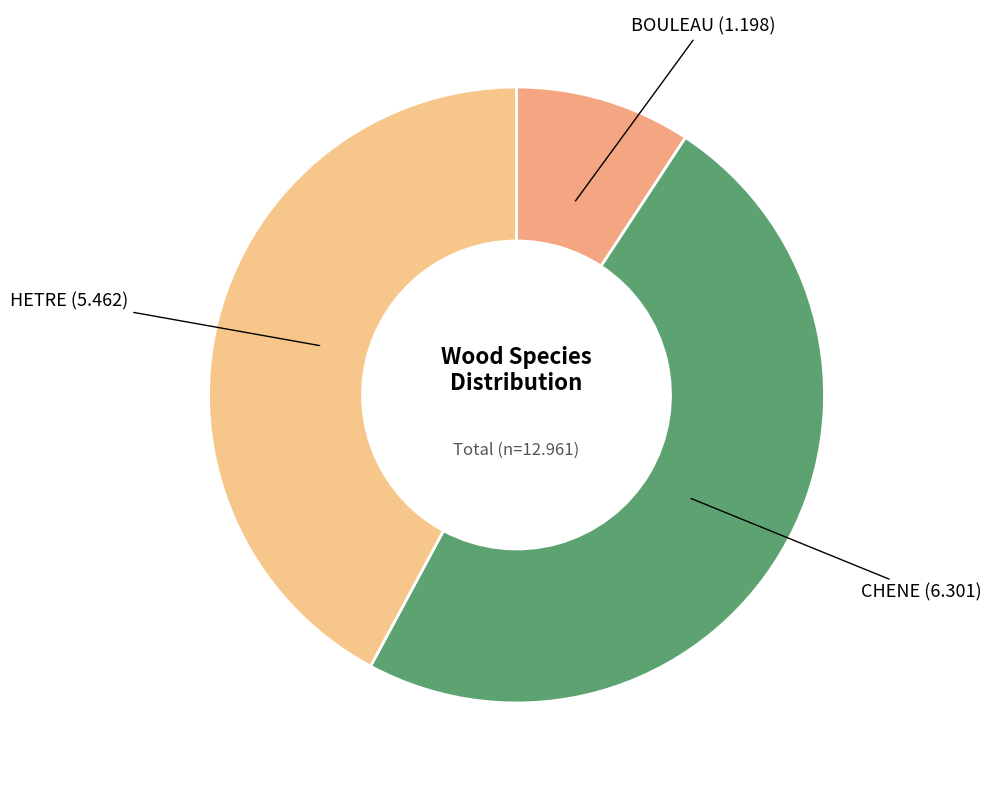

Is the sum of HETRE and CHENE greater than half?

Yes